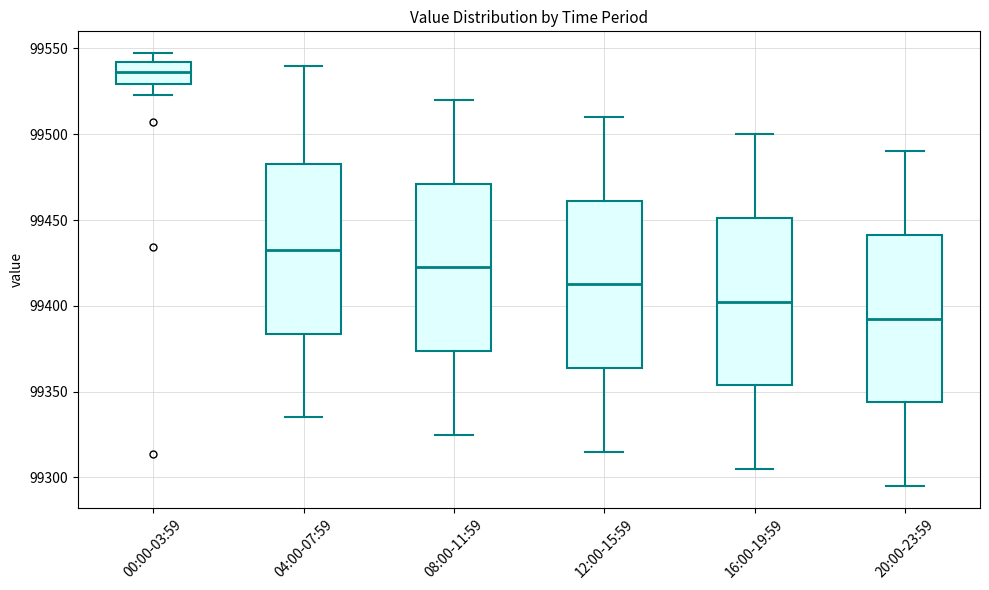

Reading left to right, transcribe this box plot: for each box, give where its median line is, the range the box spans, and where its two whiskers end, as read against the y-axis. The values are not printed on the chart, so give them approximately, as read against the axis.

00:00-03:59: median 99535, box 99530 to 99540, whiskers 99525 to 99545
04:00-07:59: median 99435, box 99385 to 99485, whiskers 99335 to 99540
08:00-11:59: median 99425, box 99375 to 99470, whiskers 99325 to 99520
12:00-15:59: median 99415, box 99365 to 99460, whiskers 99315 to 99510
16:00-19:59: median 99405, box 99355 to 99450, whiskers 99305 to 99500
20:00-23:59: median 99395, box 99345 to 99440, whiskers 99295 to 99490